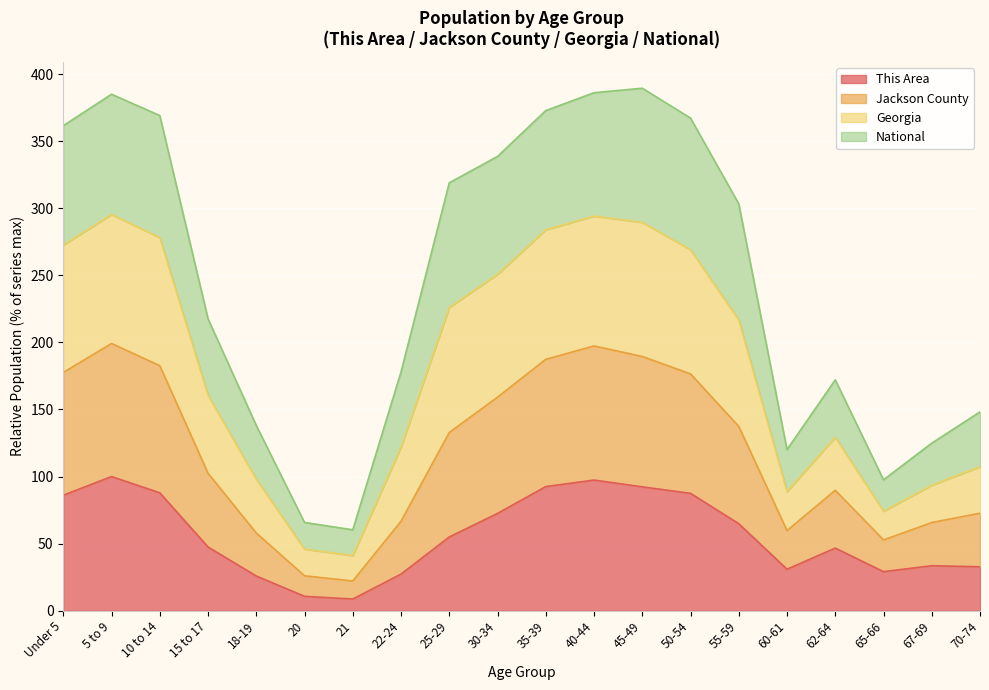

Does the chart display data point markers on the line(s)?

No